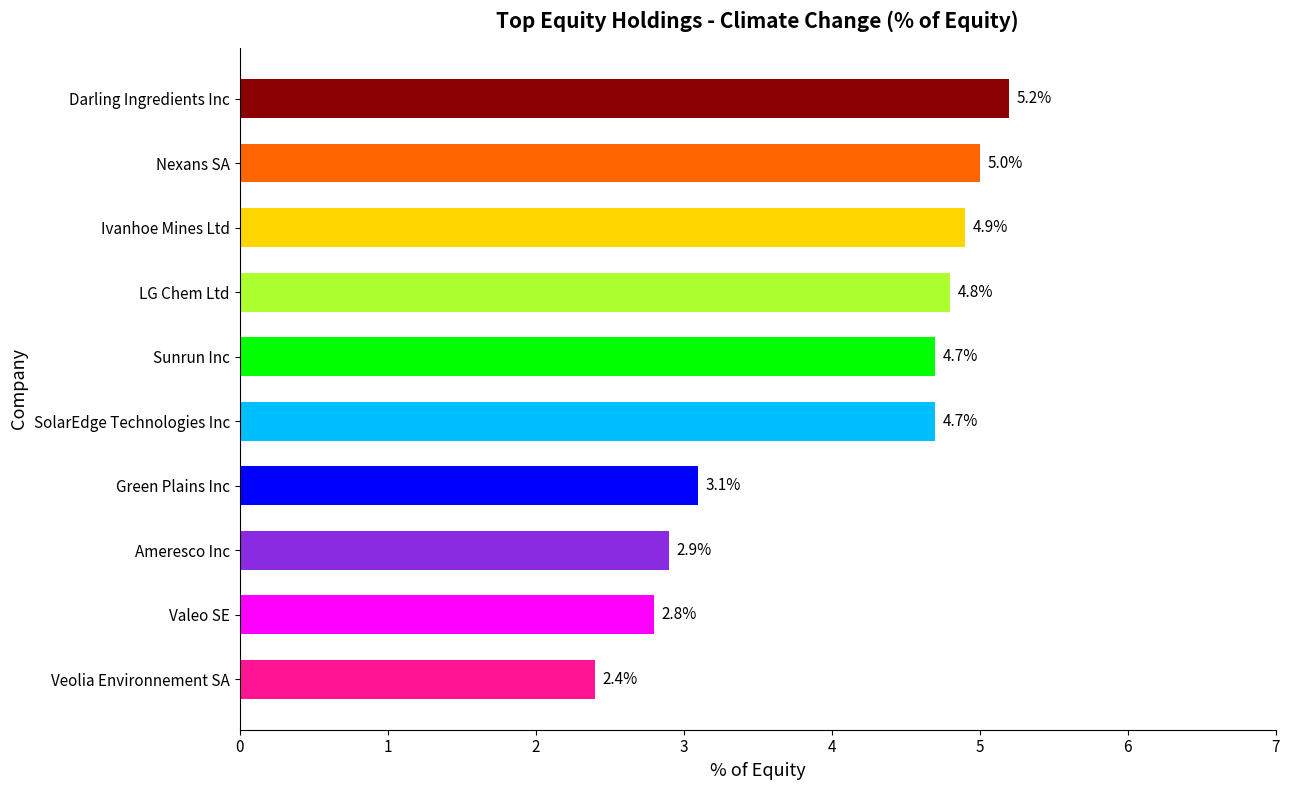

Are the bars horizontal?

Yes